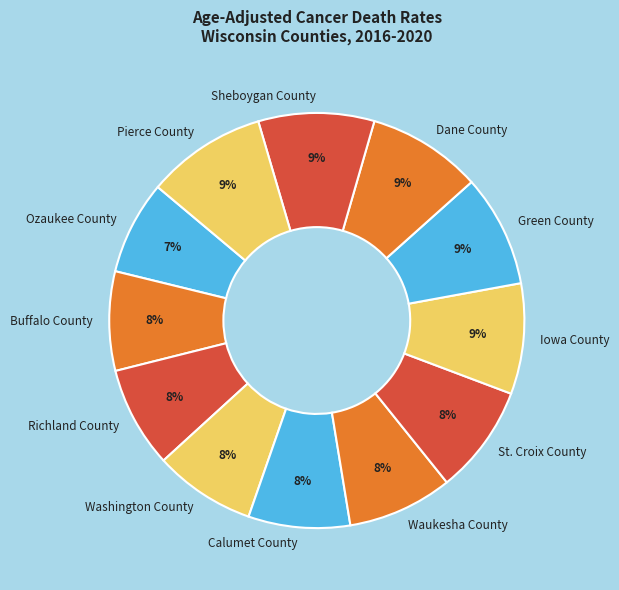

To the nearest percent, what percentage of the pie is Calumet County?

8%